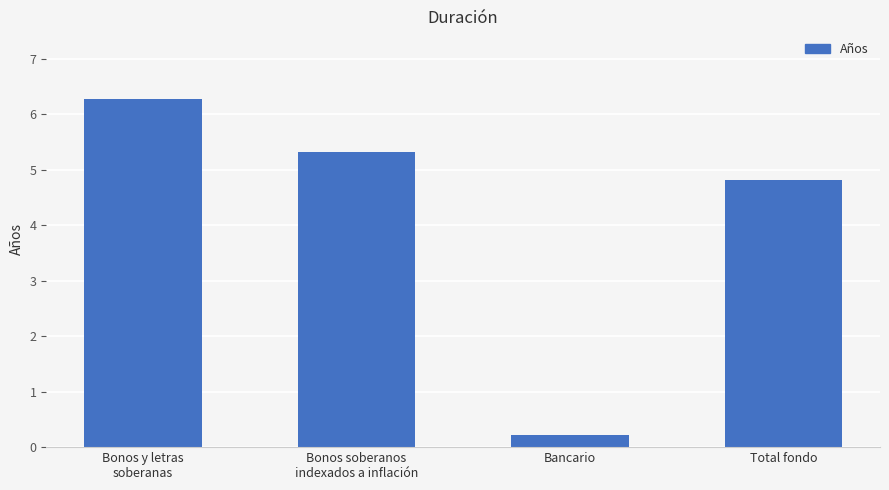

Rank the categories by value from lowest to highest.

Bancario, Total fondo, Bonos soberanos
indexados a inflación, Bonos y letras
soberanas